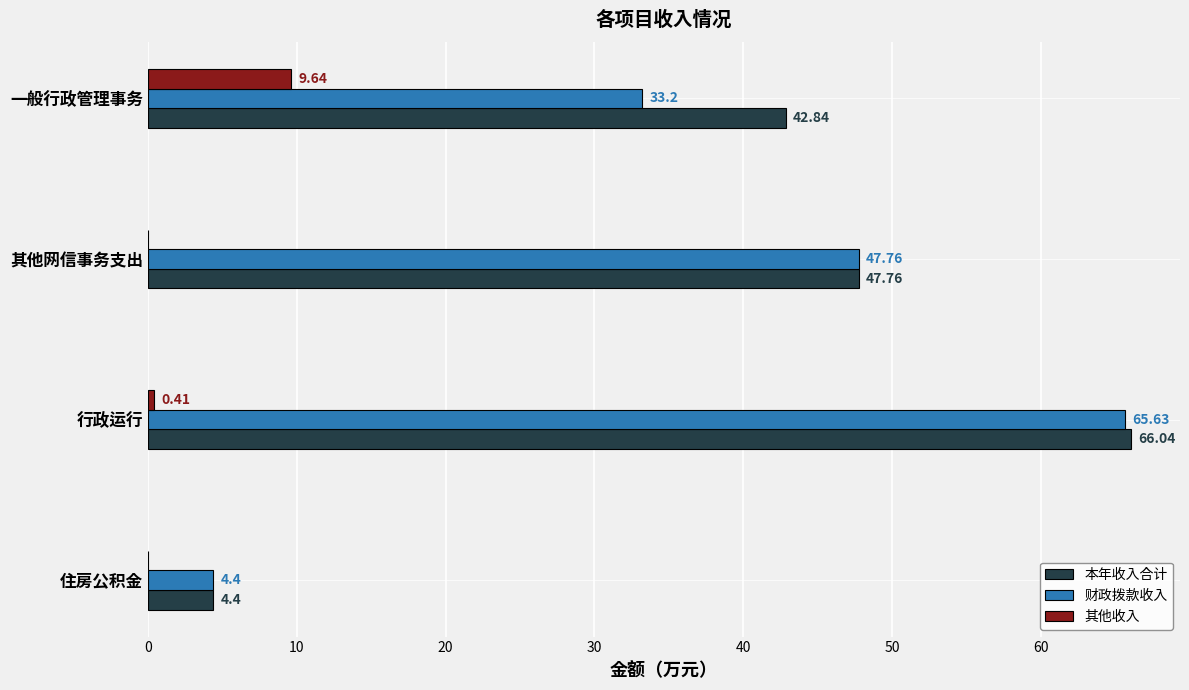

Is the value of 本年收入合计 at 一般行政管理事务 greater than the value of 财政拨款收入 at 一般行政管理事务?

Yes